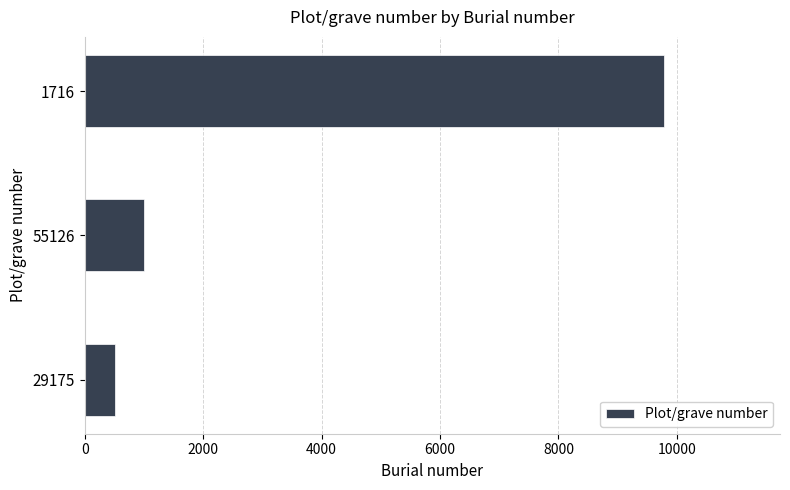

What is the greatest value displayed?

9785